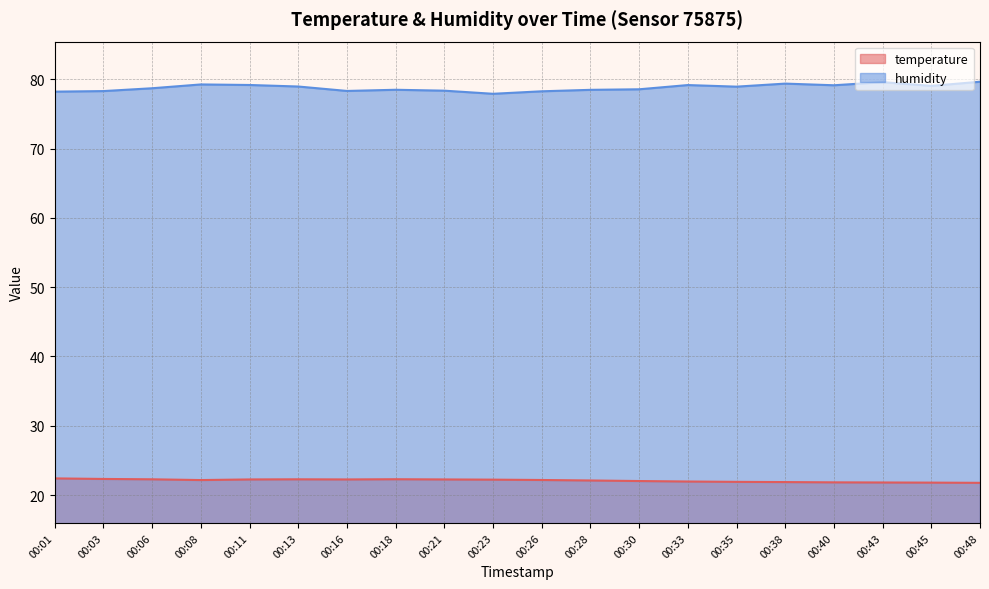

Where is the first local minimum for humidity?

00:16